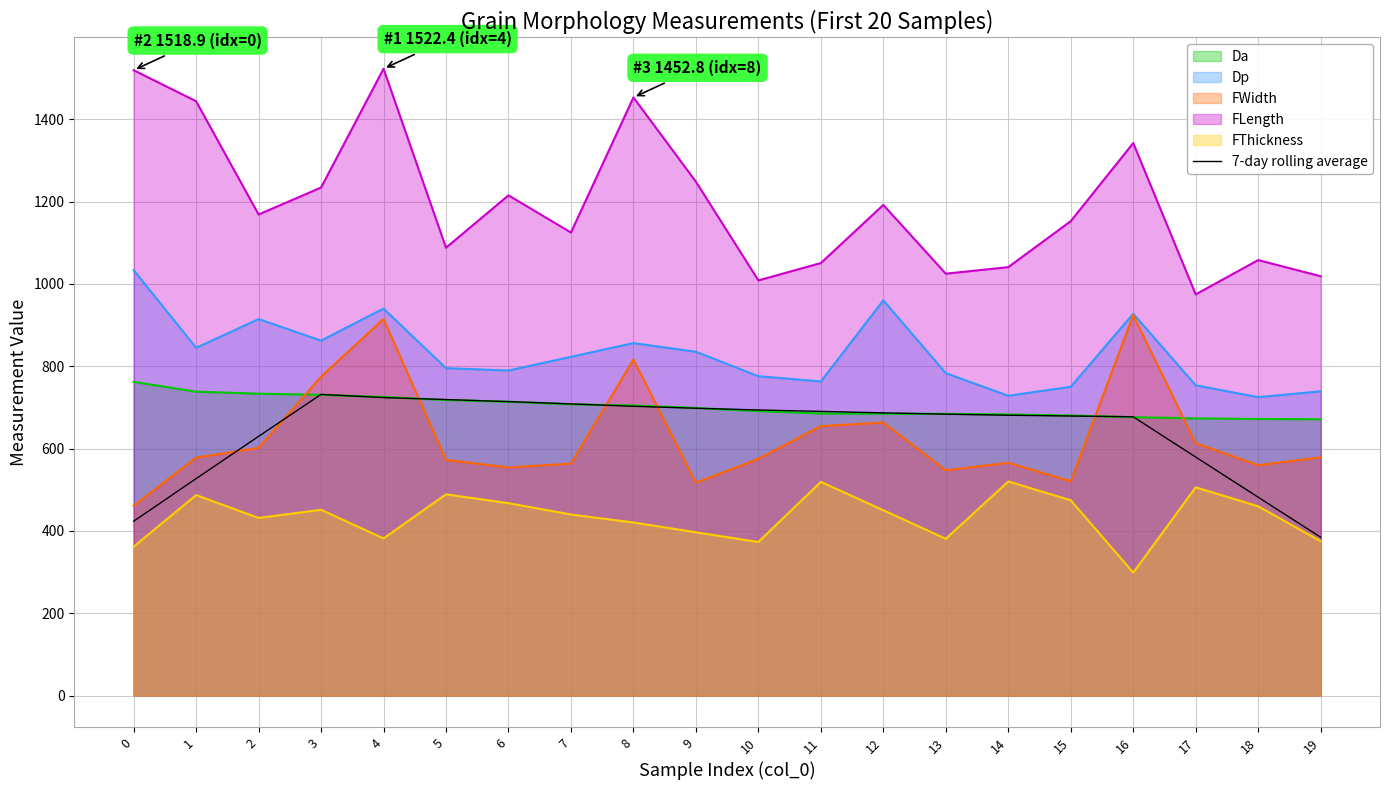

What value does the 7-day rolling average series have at 7?

708.4